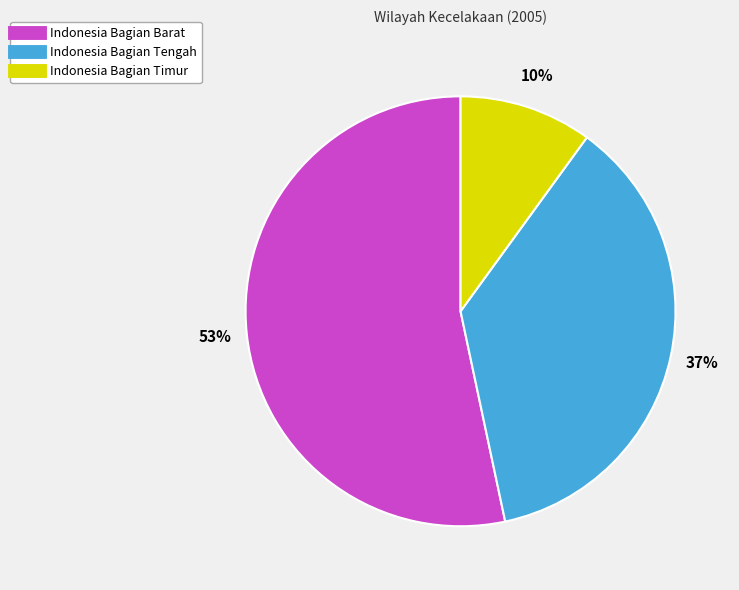

To the nearest percent, what is the difference between the Indonesia Bagian Barat and Indonesia Bagian Timur slice percentages?

43%